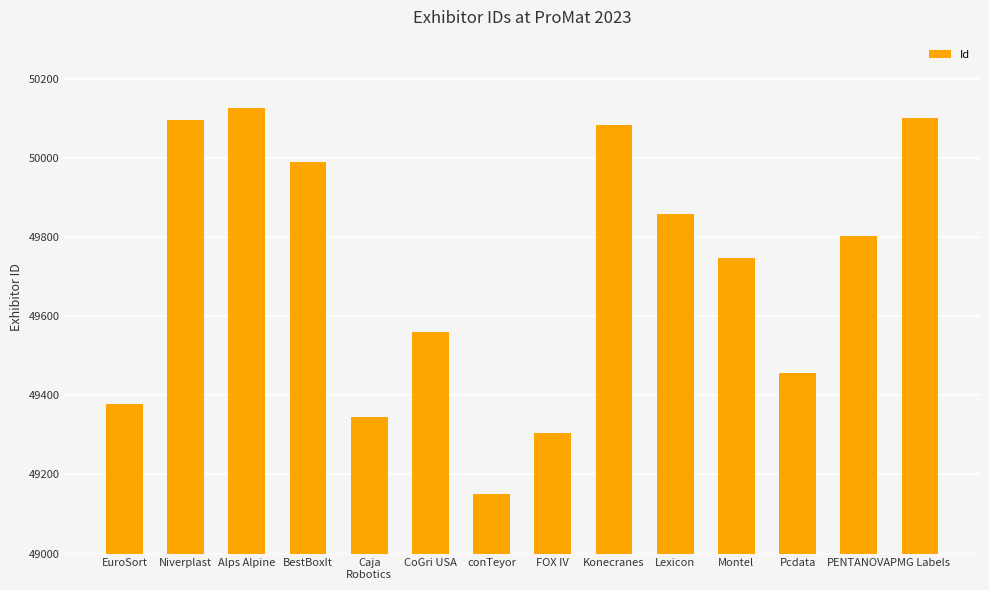

How many data points are less than 49803?

7